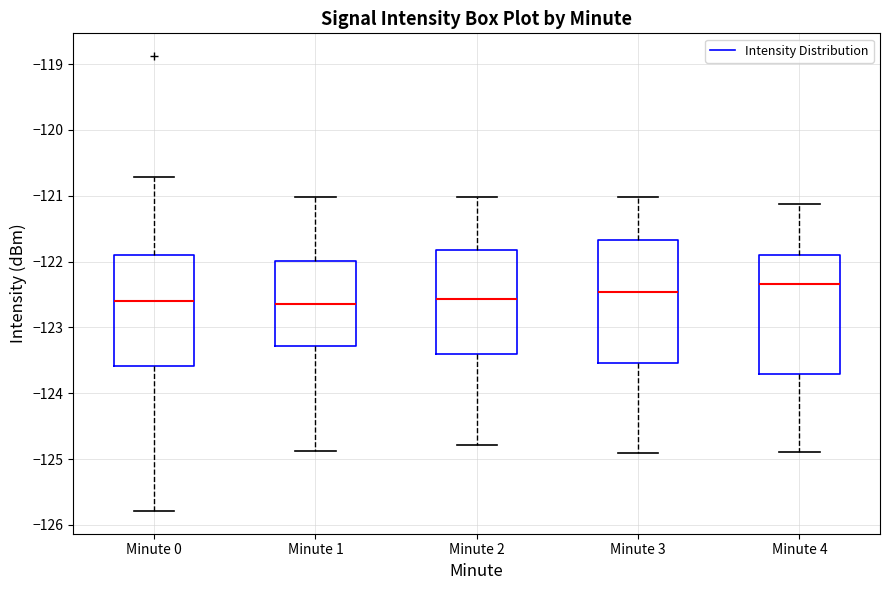

Reading left to right, transcribe this box plot: for each box, give where its median line is, the range the box spans, and where its two whiskers end, as read against the y-axis. The values are not printed on the chart, so give them approximately, as read against the axis.

Minute 0: median -122.6, box -123.6 to -121.9, whiskers -125.8 to -120.7
Minute 1: median -122.6, box -123.3 to -122.0, whiskers -124.9 to -121.0
Minute 2: median -122.6, box -123.4 to -121.8, whiskers -124.8 to -121.0
Minute 3: median -122.5, box -123.5 to -121.7, whiskers -124.9 to -121.0
Minute 4: median -122.3, box -123.7 to -121.9, whiskers -124.9 to -121.1